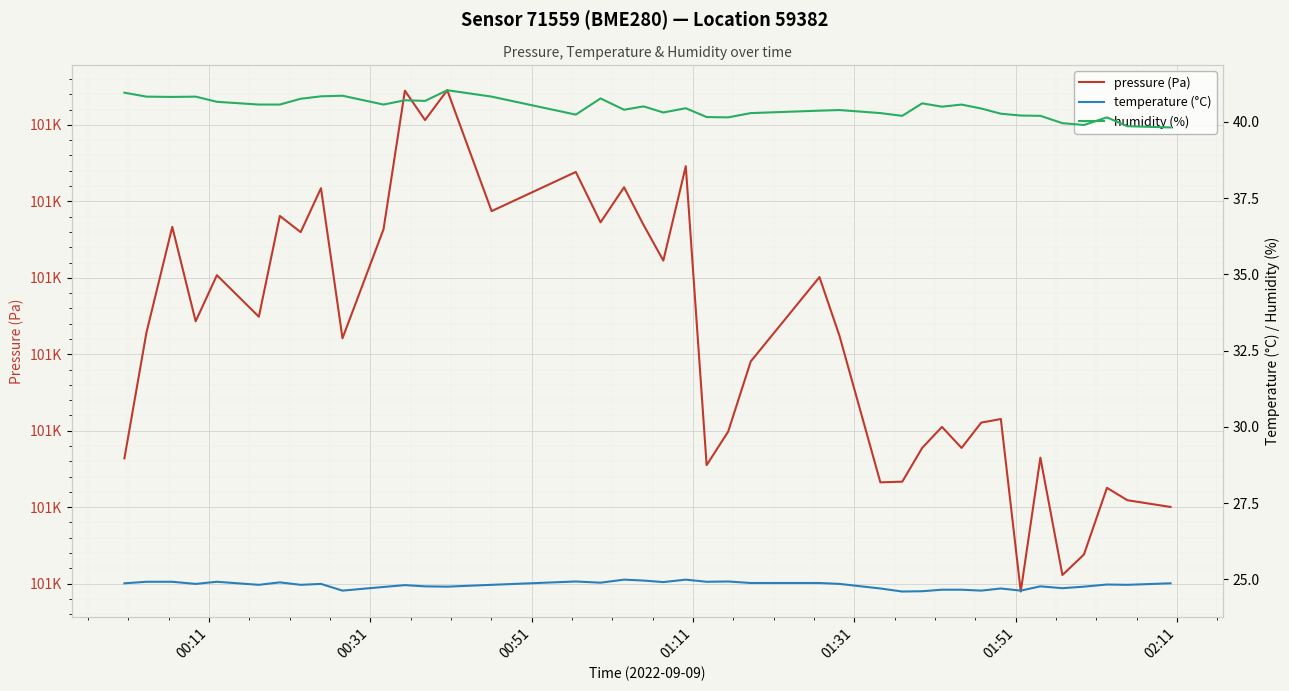

What are all the series names shown in the legend?

pressure, temperature, humidity